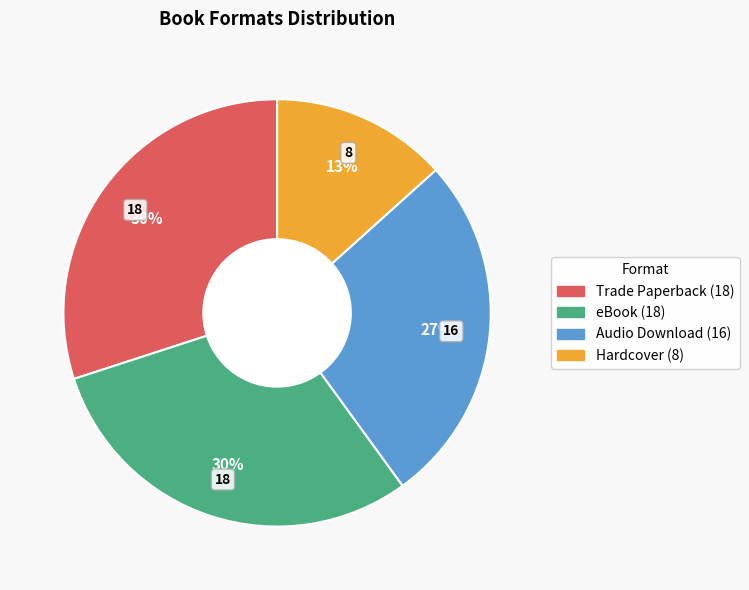

To the nearest percent, what is the difference between the Hardcover and Trade Paperback slice percentages?

17%